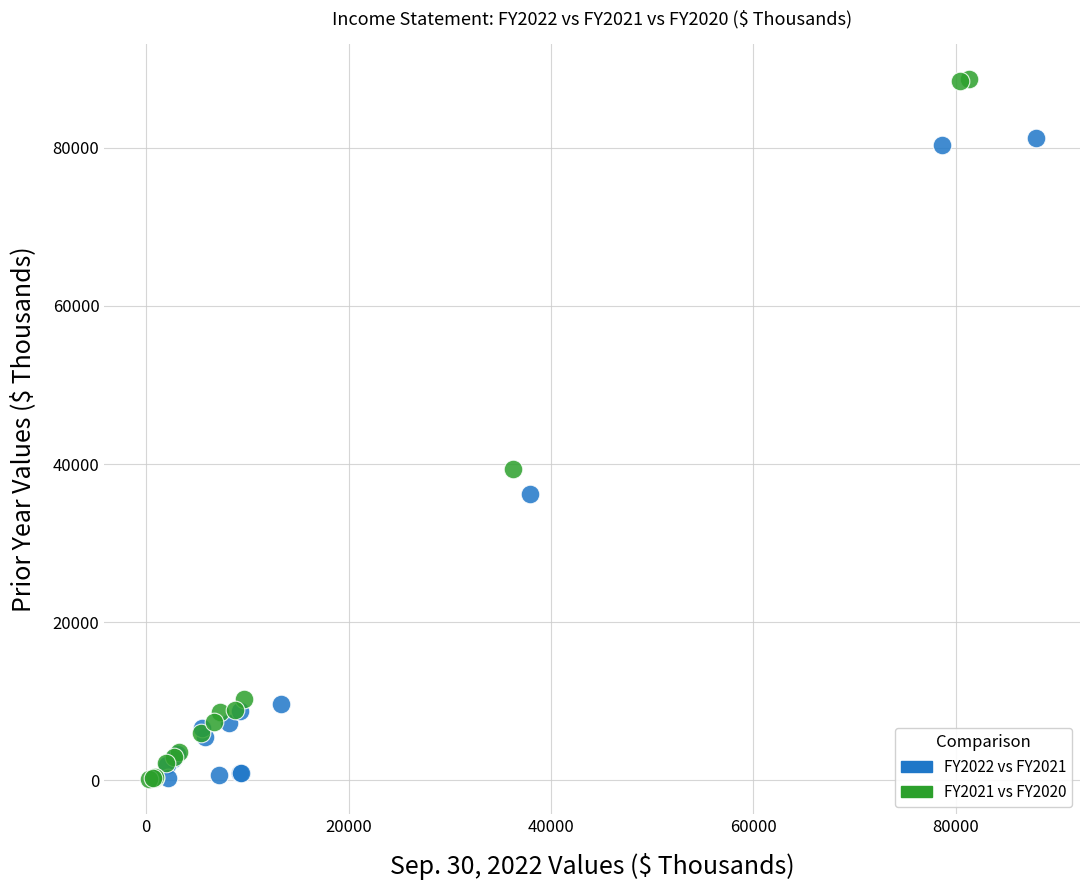

Which series contains the highest Y value?

FY2021 vs FY2020